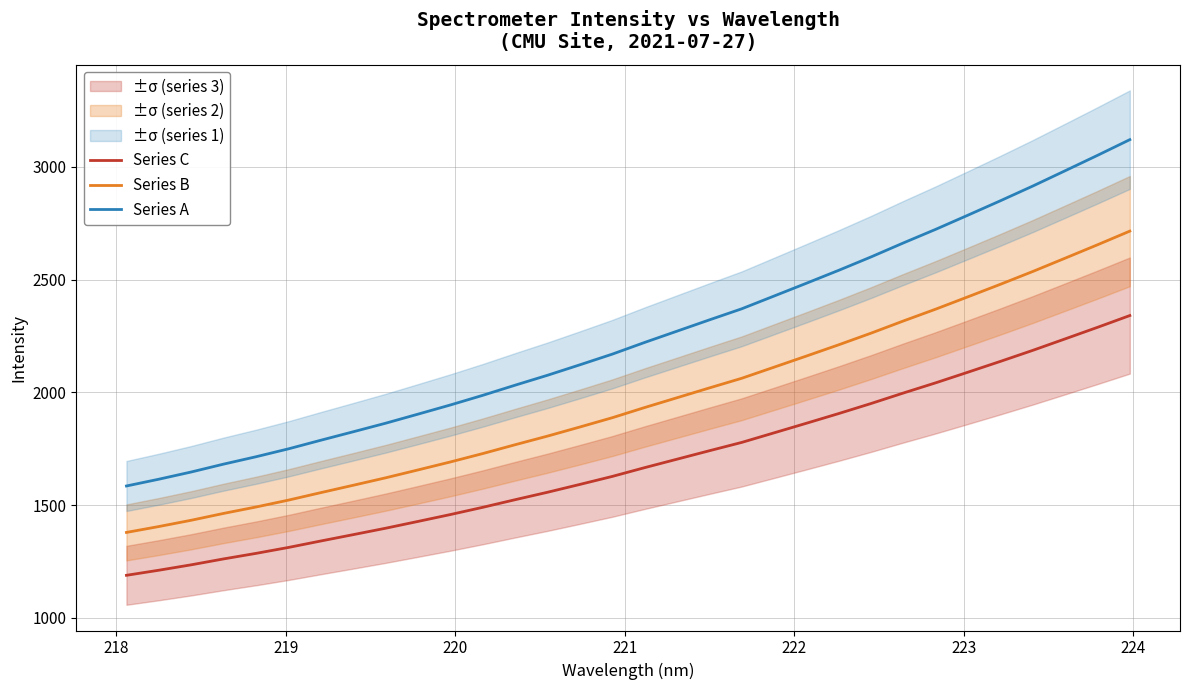

True or false: Series C and Series B cross at least once.

False